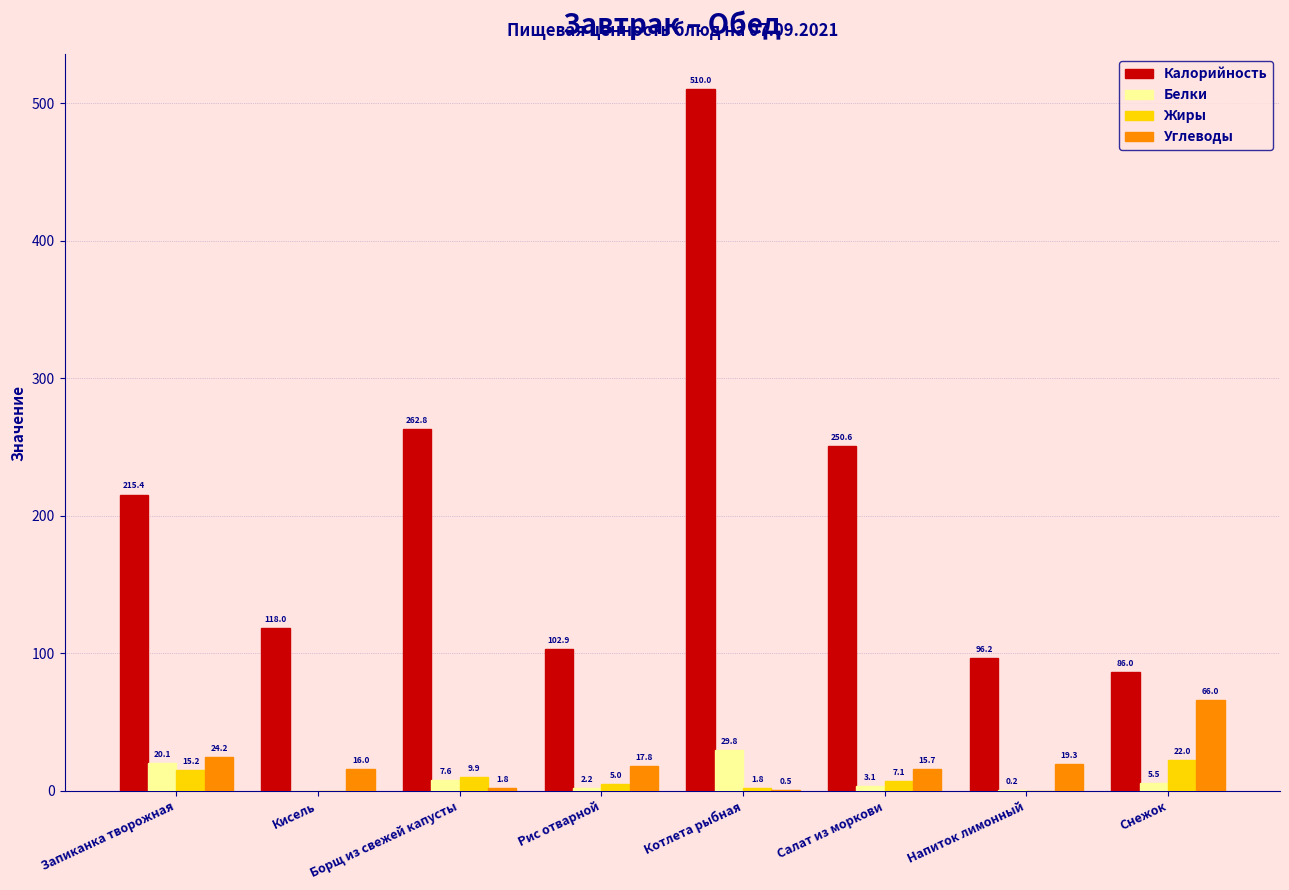

What is the sum of all Углеводы values?

161.3